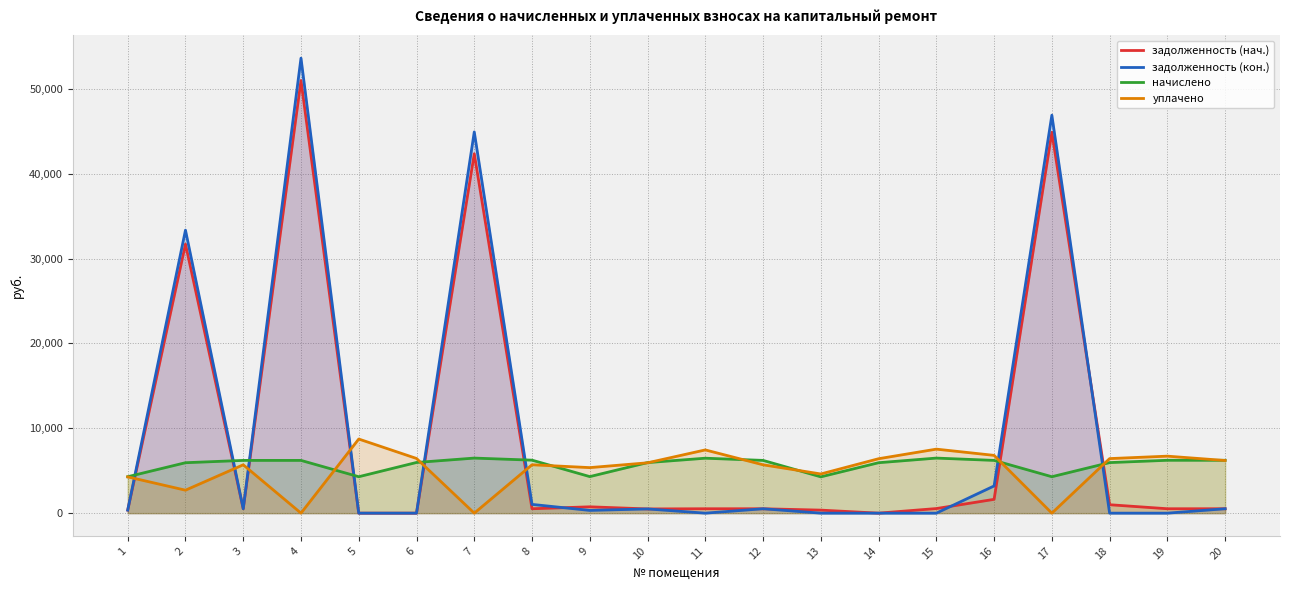

How many lines are shown in the chart?

4